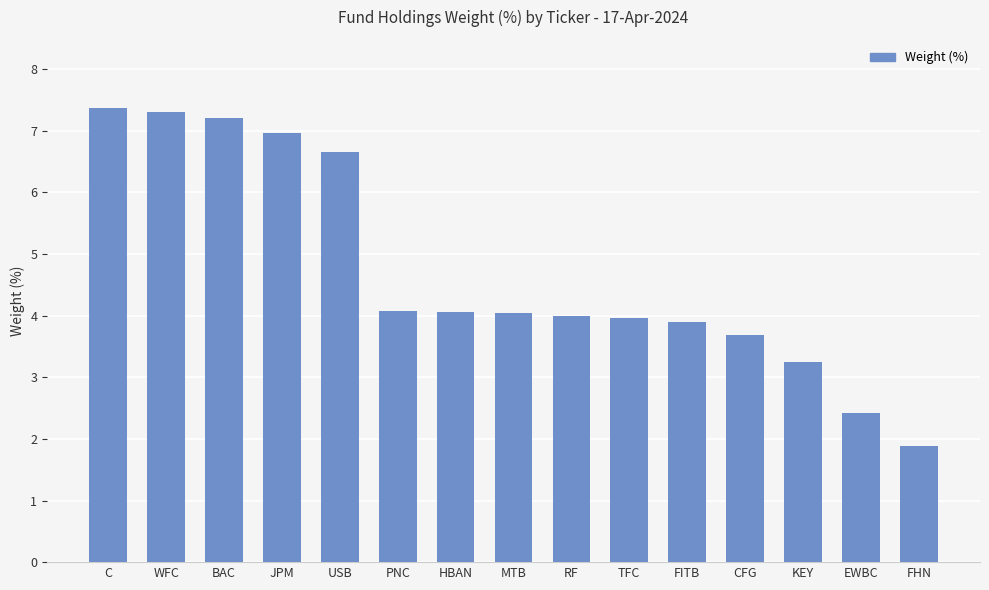

What position from the left is USB?

5